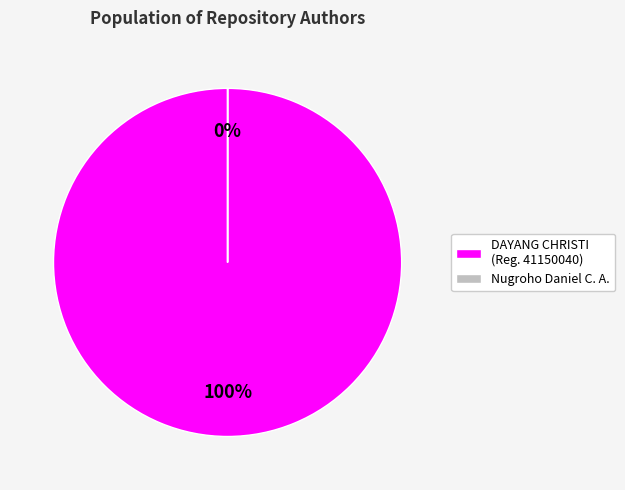

Rank the categories by value from lowest to highest.

Nugroho Daniel Chriswinanto Adityo, DAYANG CHRISTI NOPIYONDAYANI